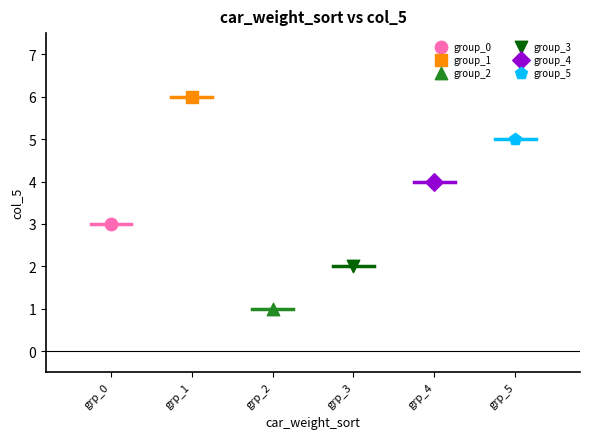

What are all the series names shown in the legend?

group_0, group_1, group_2, group_3, group_4, group_5